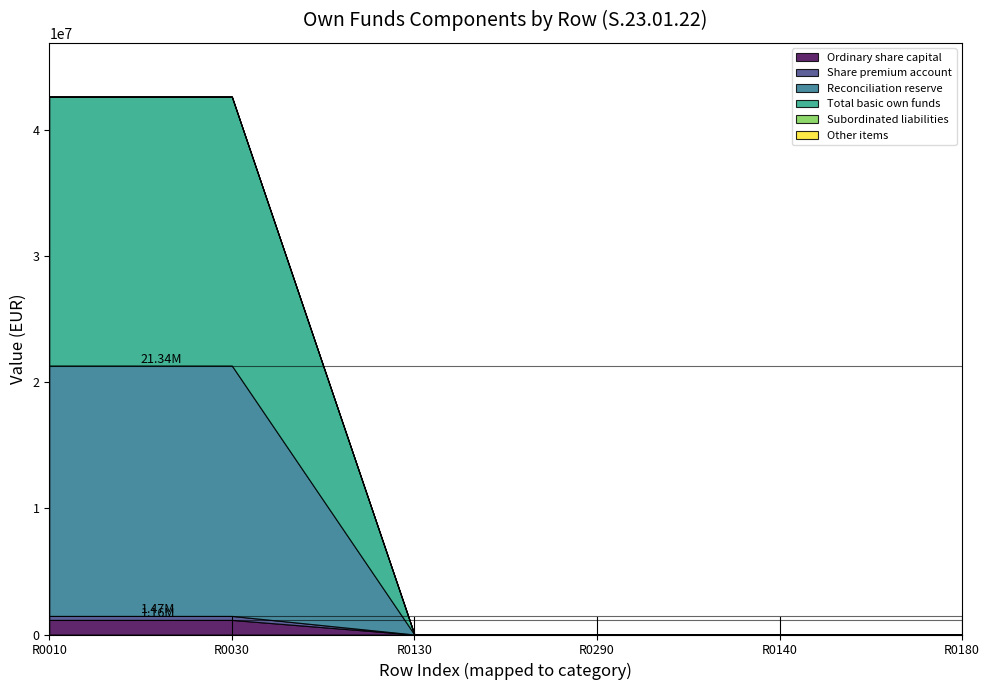

Which category has the highest value in the Share premium account series?

R0010